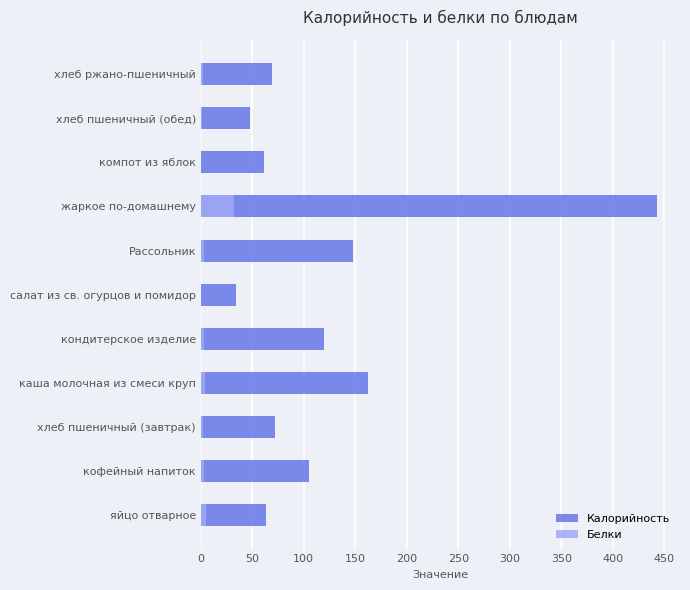

At how many categories does at least one series exceed 343?

1